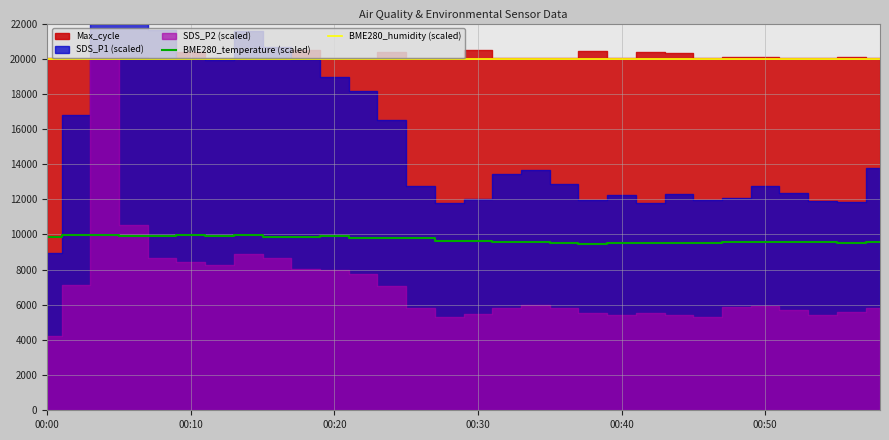

True or false: BME280_temperature (scaled) and BME280_humidity (scaled) cross at least once.

False